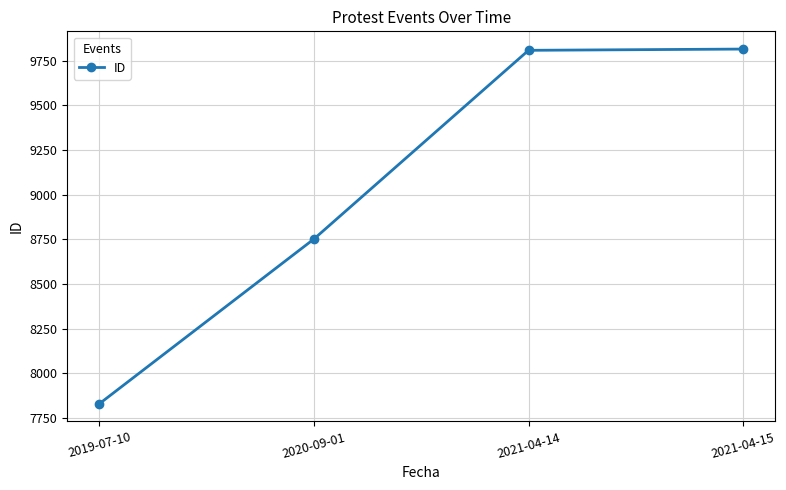

What is the change in value from 2020-09-01 to 2021-04-15?

+1063